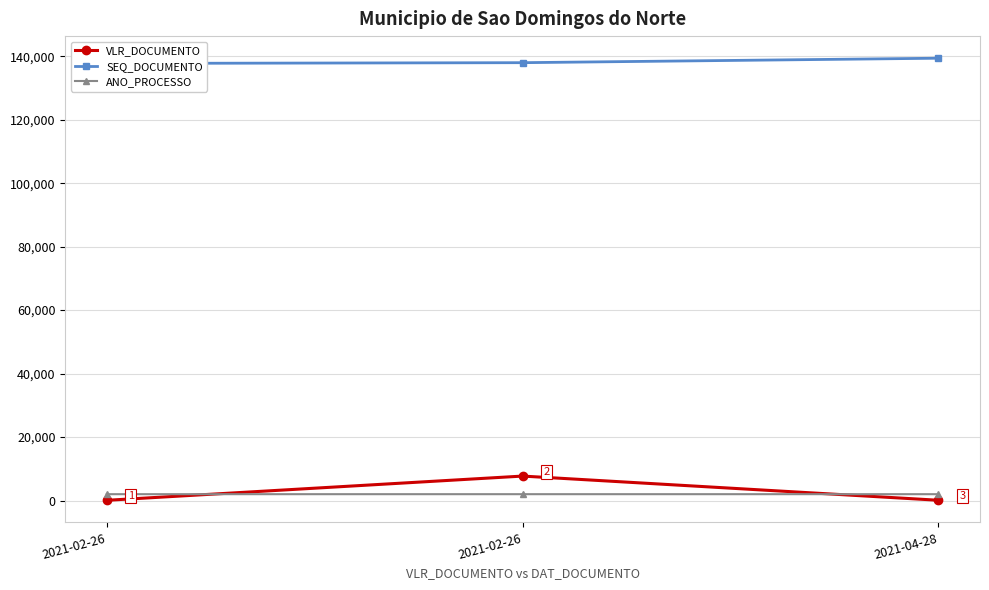

What is the label of the 2nd point from the left?

2021-02-26